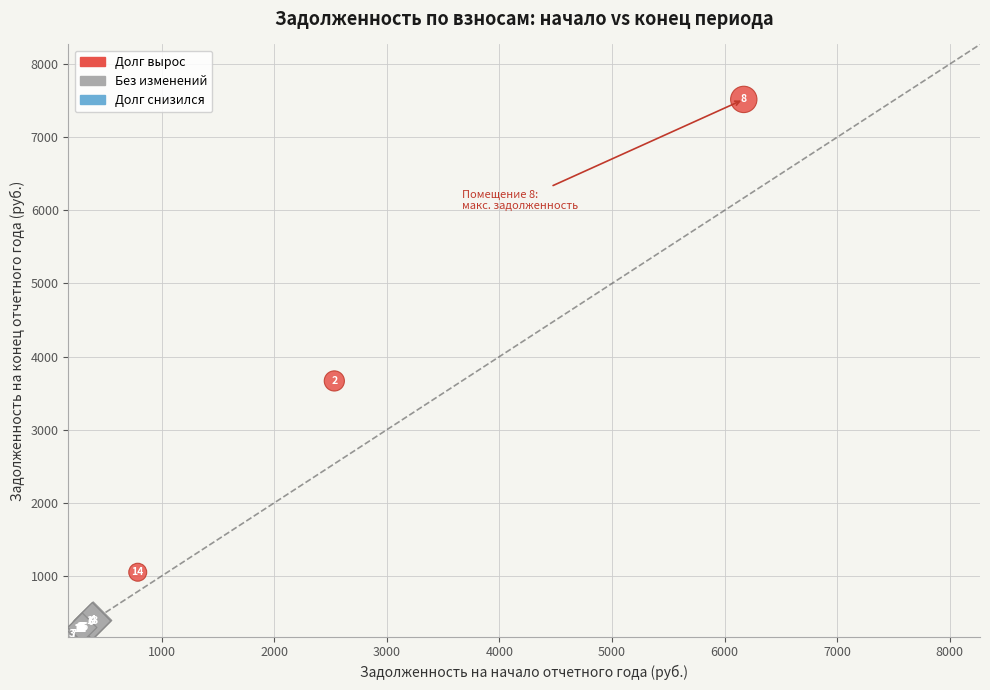

Which series has the largest Y range (max minus min)?

Долг вырос